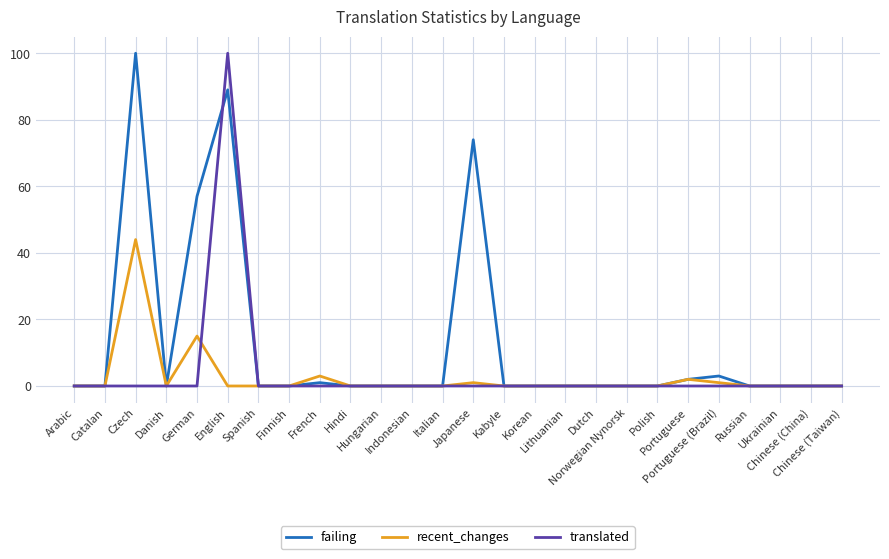

What is the sum of all failing values?

326